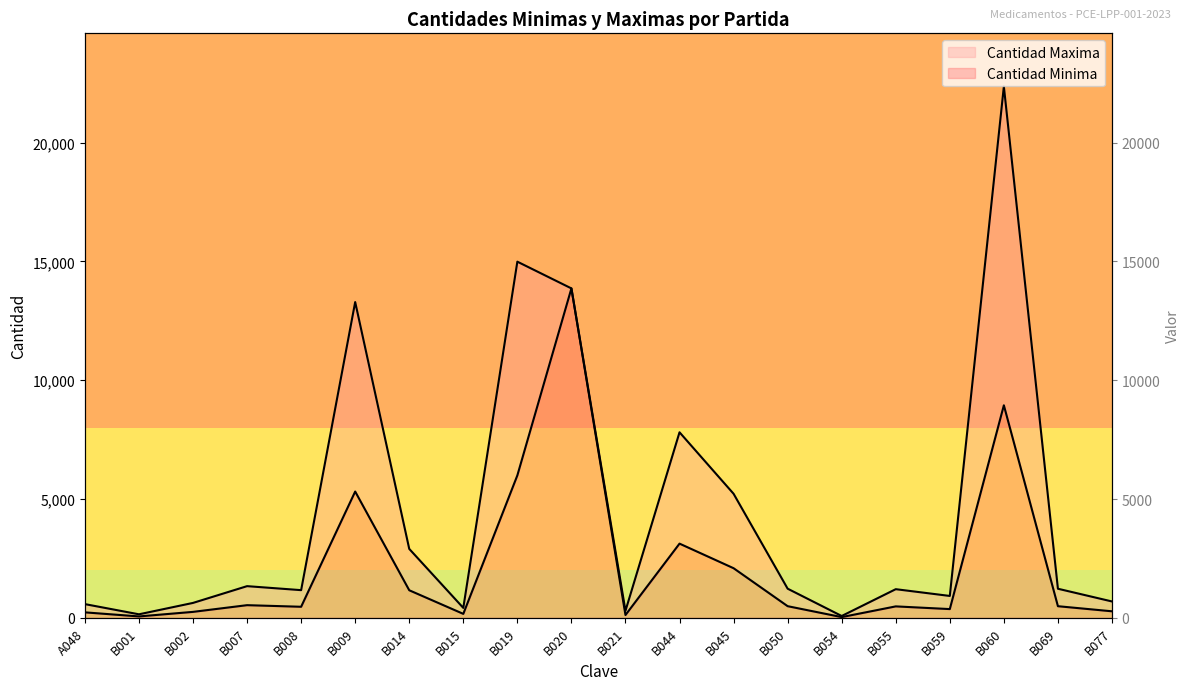

What is the lowest value of the Cantidad Minima series?

31.2